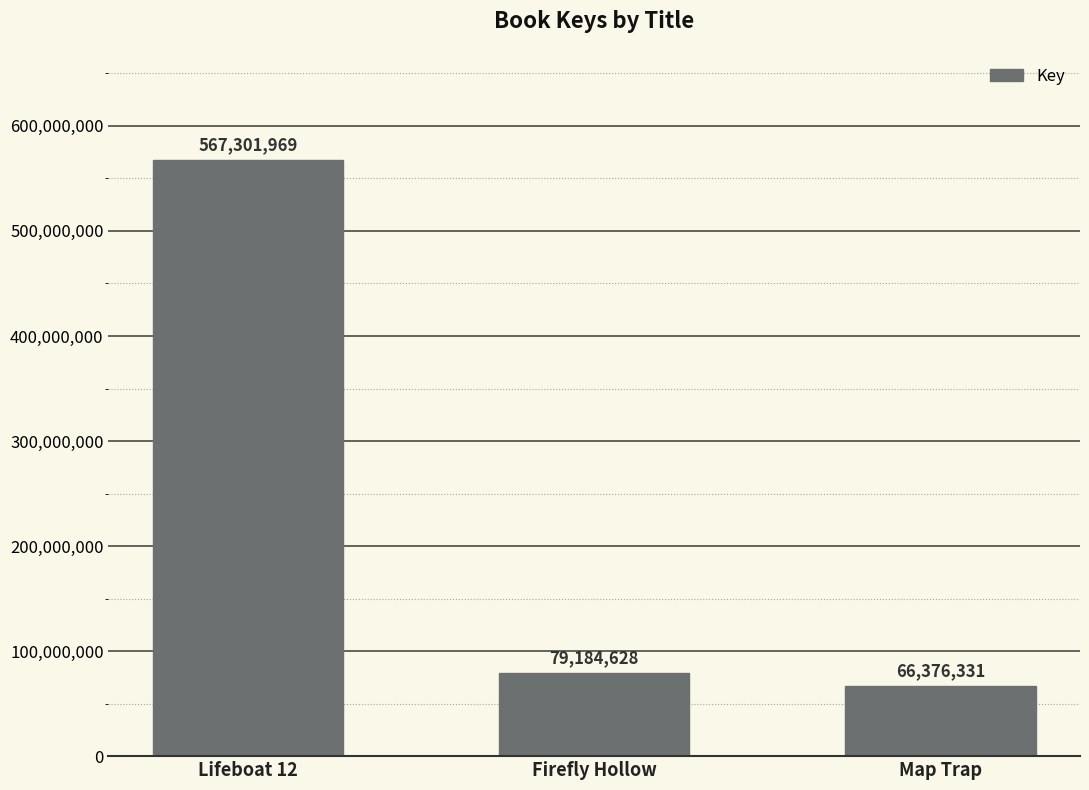

The value at Firefly Hollow is 79184628. True or false?

True